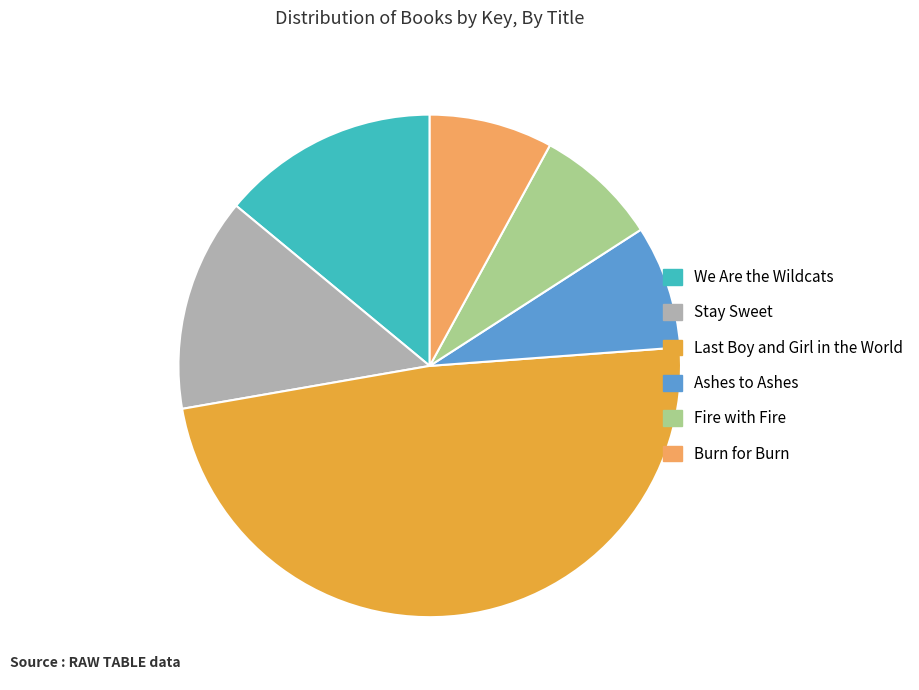

The We Are the Wildcats slice represents 14% of the pie. True or false?

True